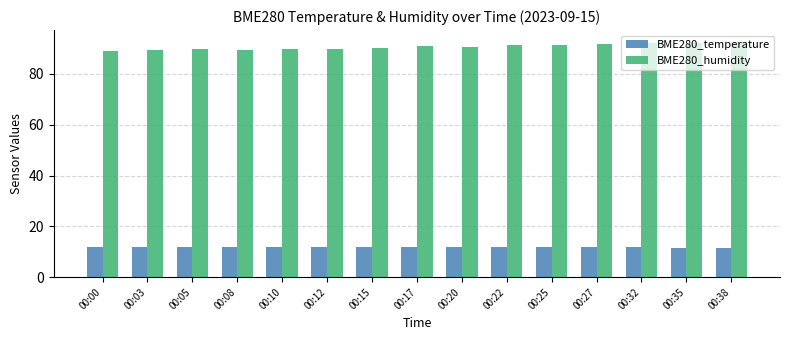

What is the smallest value displayed?

11.4